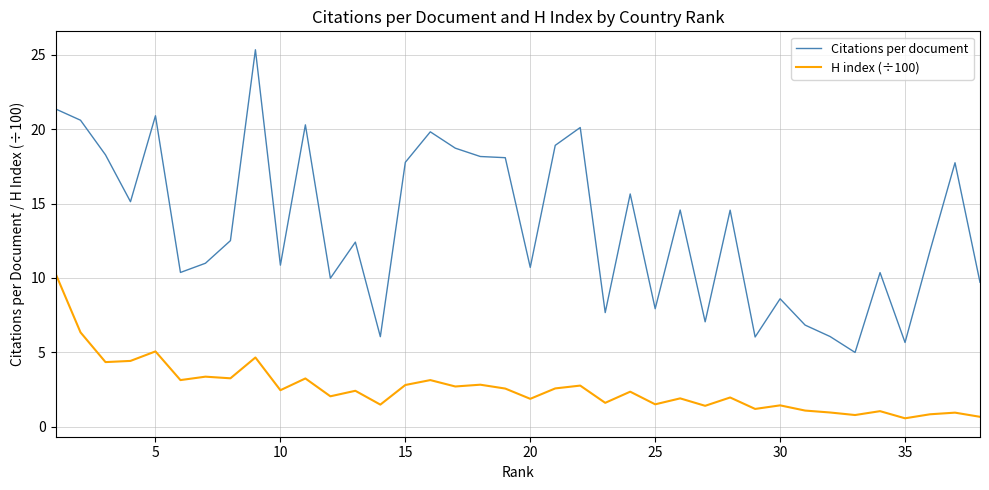

What is the difference between the maximum and minimum values in the Citations per document series?

20.4